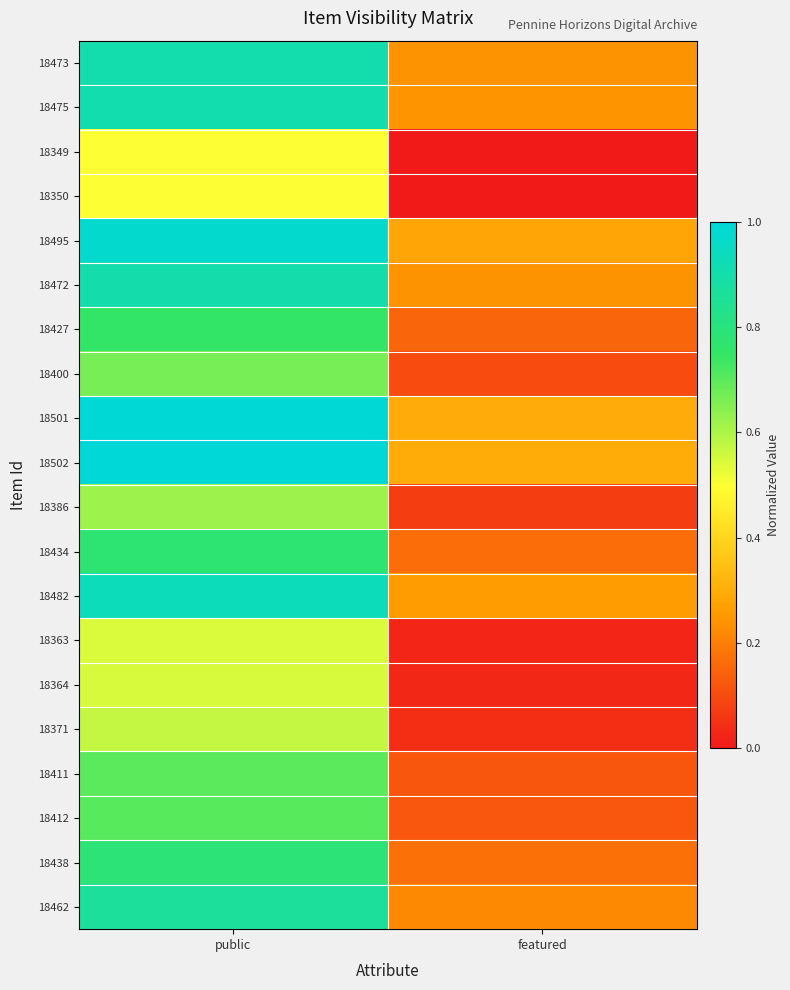

What is the total value across all series at featured?

3.1